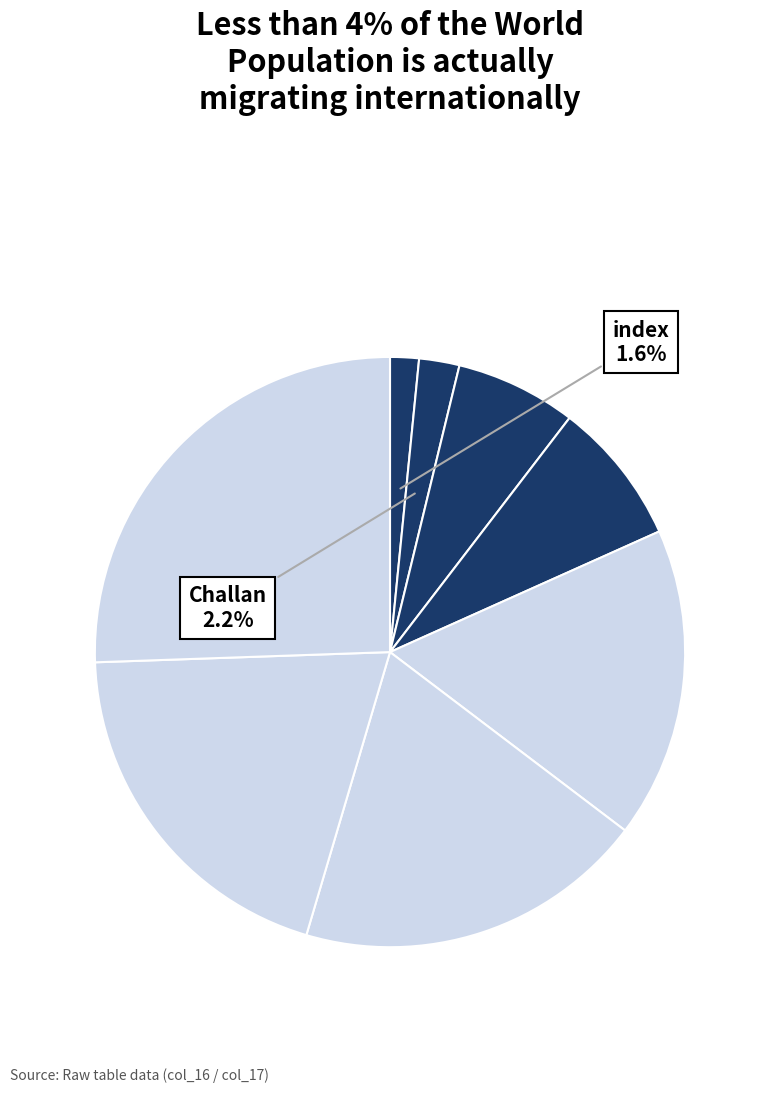

What is the largest slice in the pie chart?

Plan